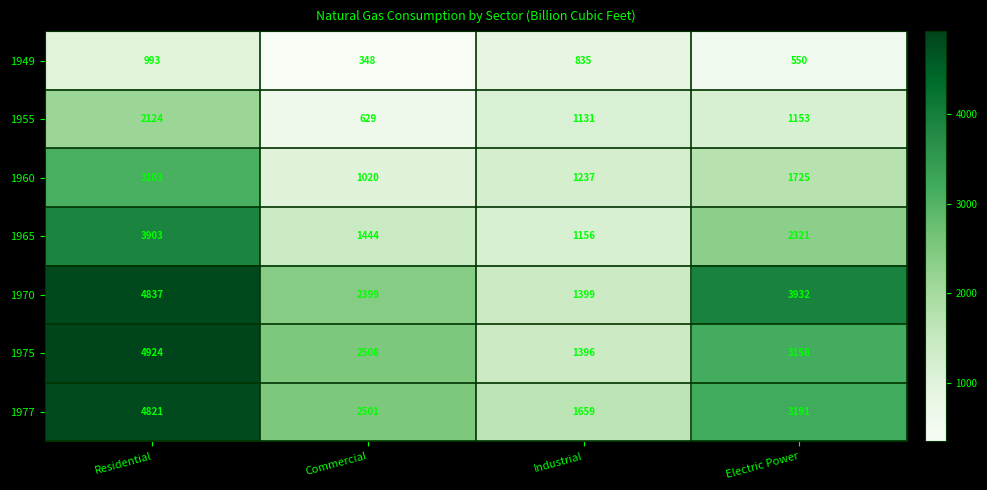

Reading right to left, list all the values displayed in this chart.

1949: Electric Power=550	Industrial=835	Commercial=348	Residential=993
1955: Electric Power=1153	Industrial=1131	Commercial=629	Residential=2124
1960: Electric Power=1725	Industrial=1237	Commercial=1020	Residential=3103
1965: Electric Power=2321	Industrial=1156	Commercial=1444	Residential=3903
1970: Electric Power=3932	Industrial=1399	Commercial=2399	Residential=4837
1975: Electric Power=3158	Industrial=1396	Commercial=2508	Residential=4924
1977: Electric Power=3191	Industrial=1659	Commercial=2501	Residential=4821